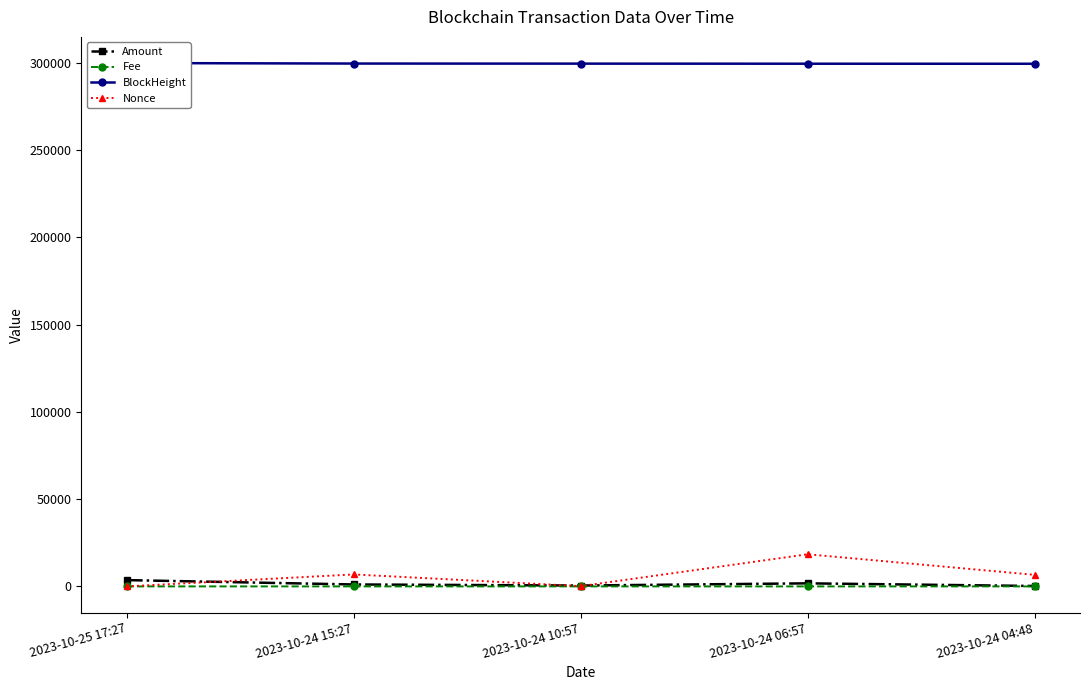

True or false: Fee has a value of 0.0 at 2023-10-24 10:57.

False